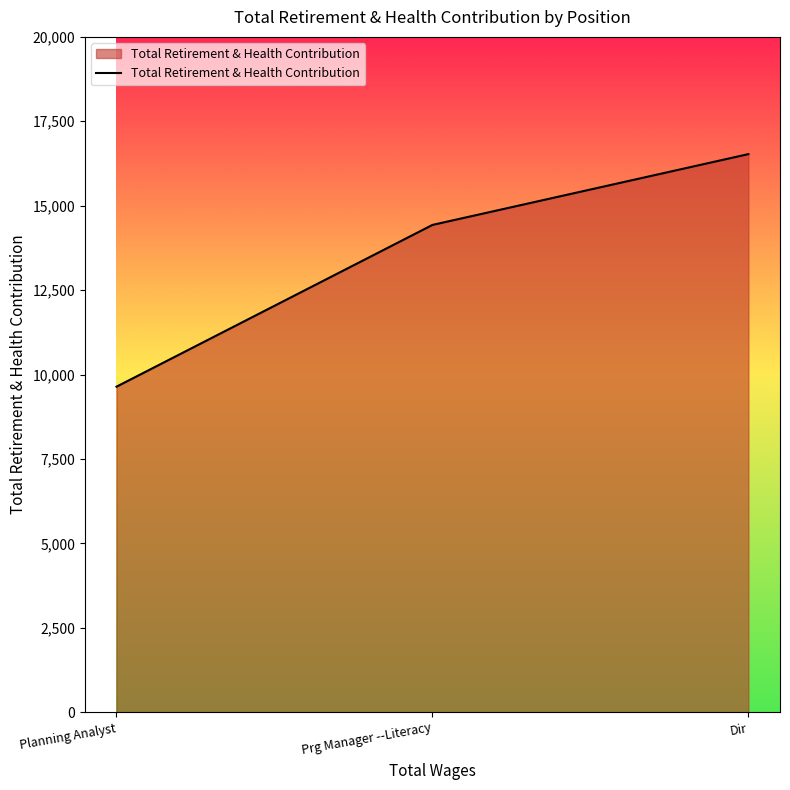

Reading left to right, what are all the values shown in this chart?

9640	14431	16528